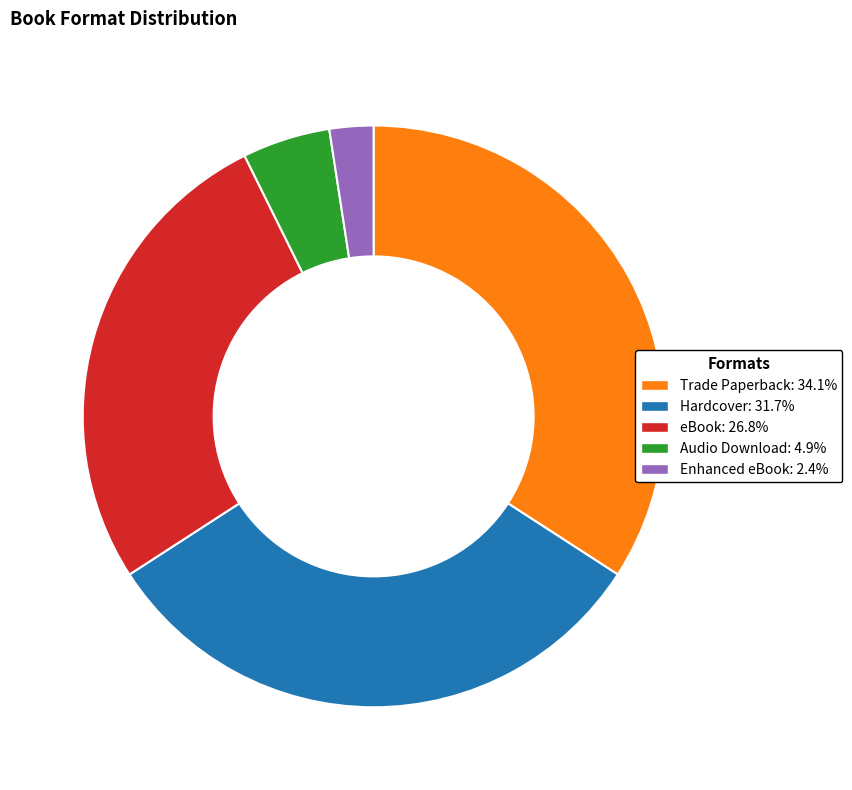

True or false: Hardcover accounts for 32% of the total.

True